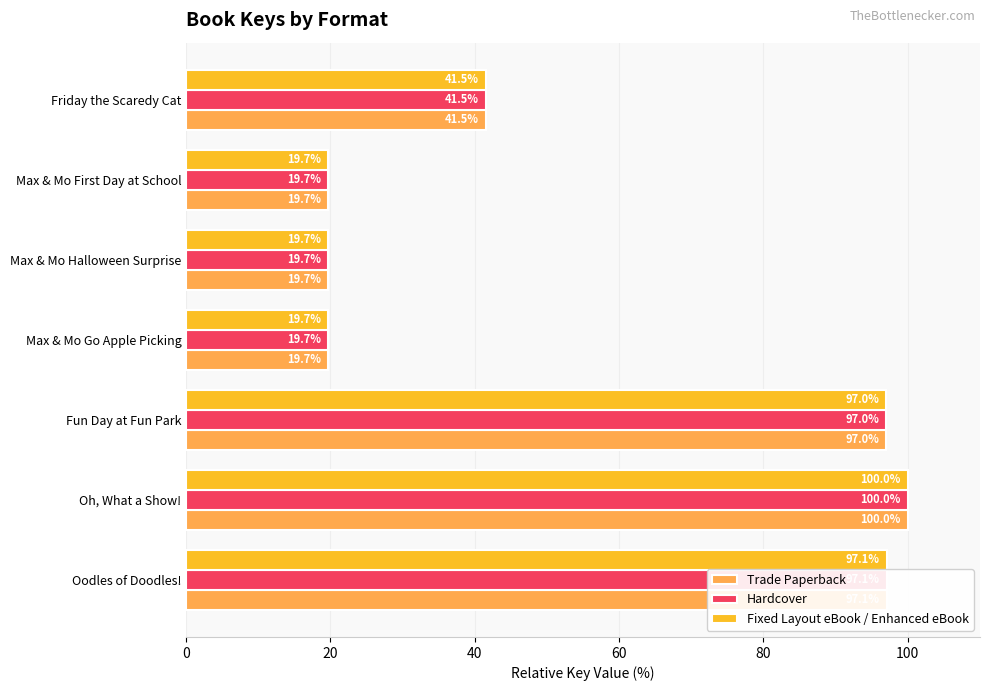

At how many categories does at least one series exceed 89?

3